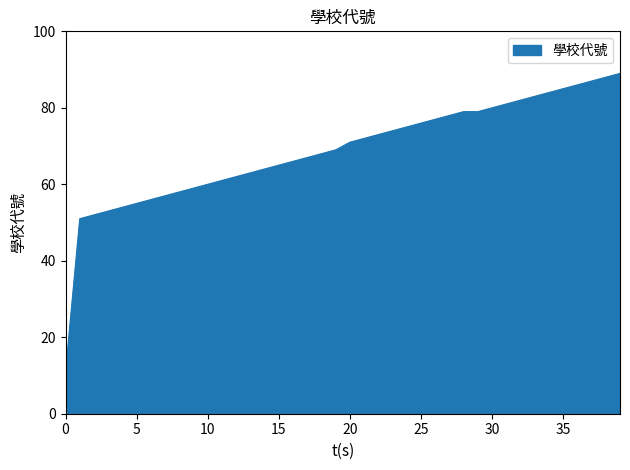

What is the minimum value shown in the chart?

11